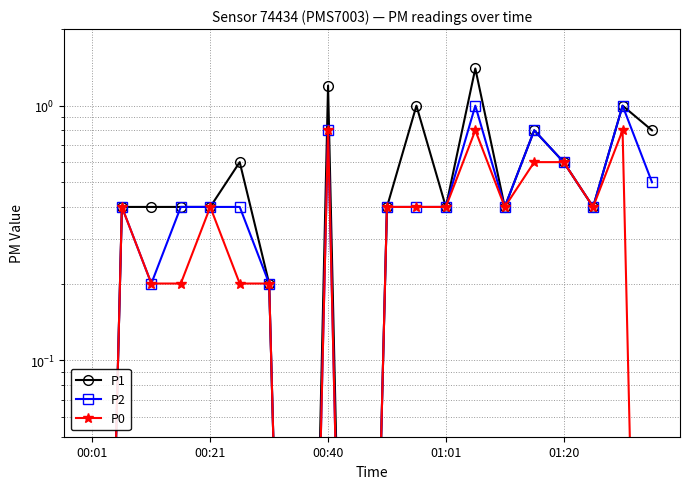

What is the difference between the maximum and second lowest values in the P2 series?

1.0